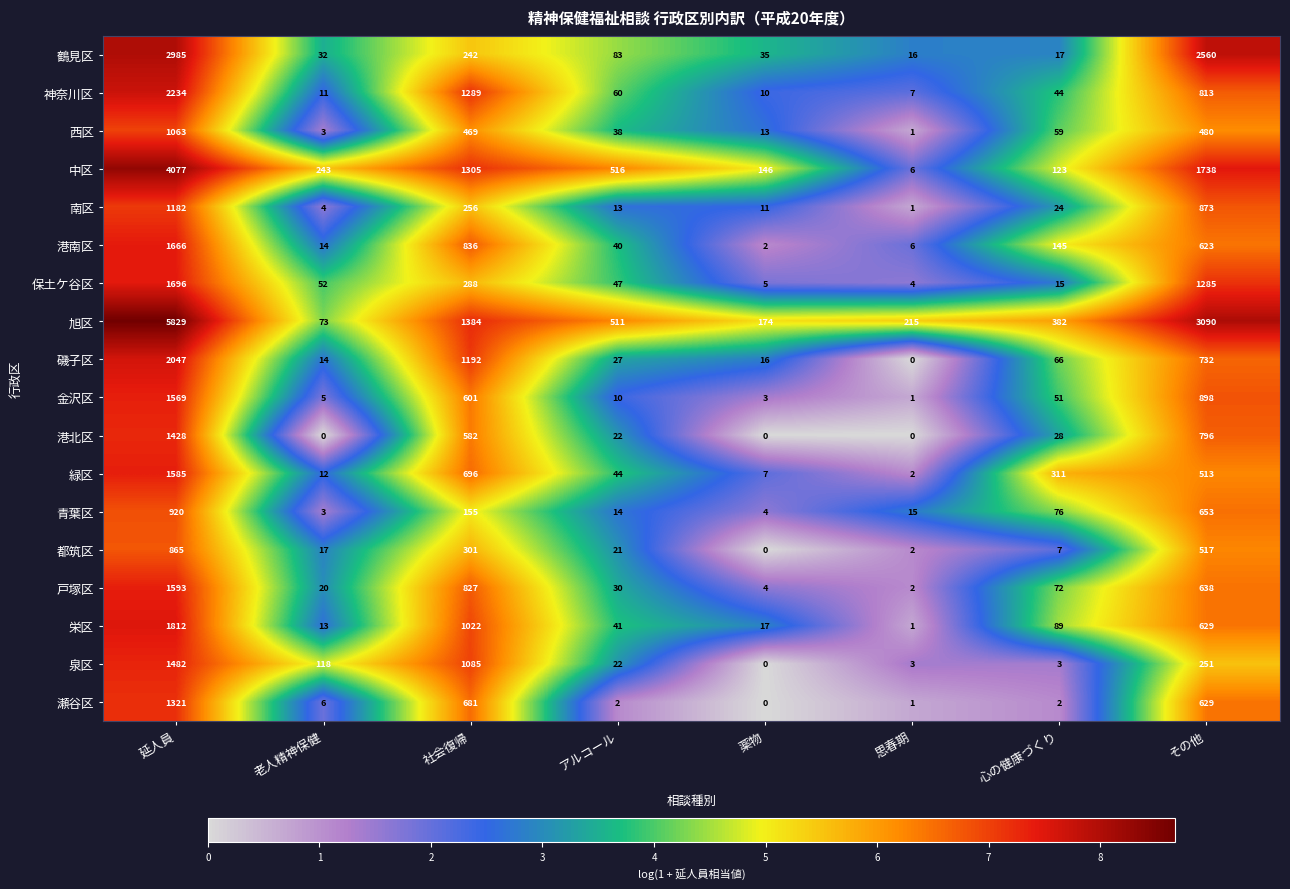

What is the difference between the 都筑区 values at 社会復帰 and アルコール?

280